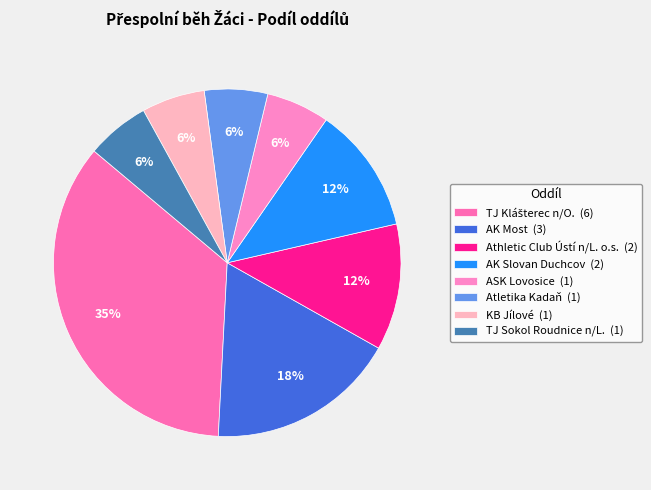

To the nearest percent, what is the difference between the AK Most and Athletic Club Ústí n/L. o.s. slice percentages?

6%